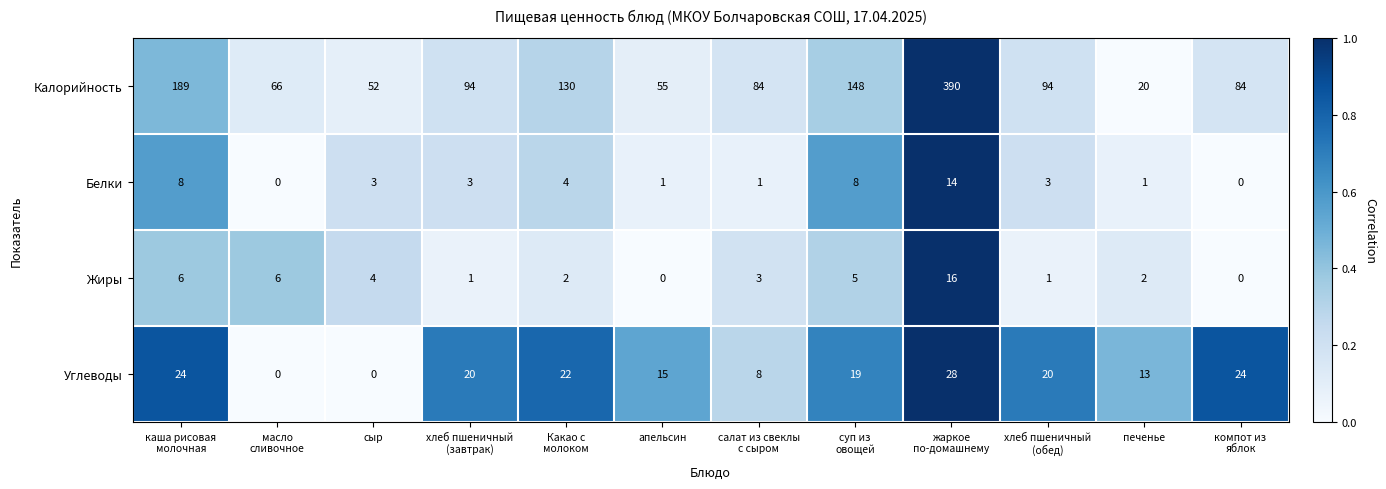

Which series has the widest spread of values?

Калорийность